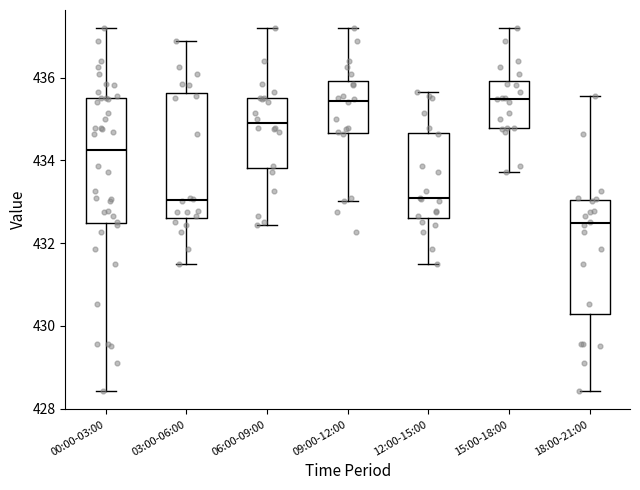

Where is the lower edge of the box for 03:00-06:00 on the y-axis? The values are not printed on the chart, so give them approximately, as read against the axis.

432.6